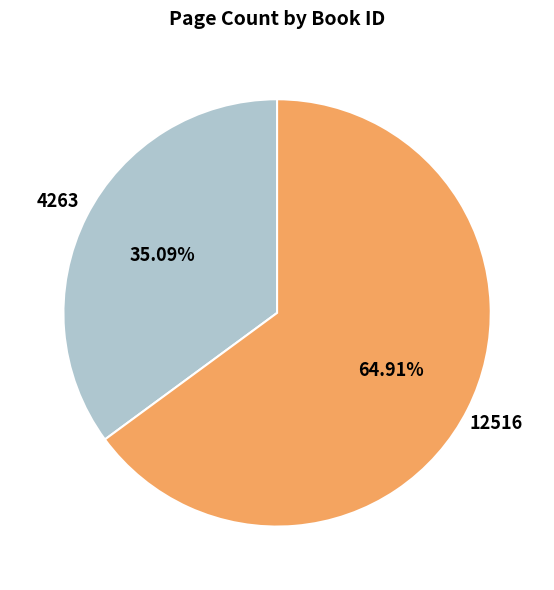

Which slice is the largest?

12516